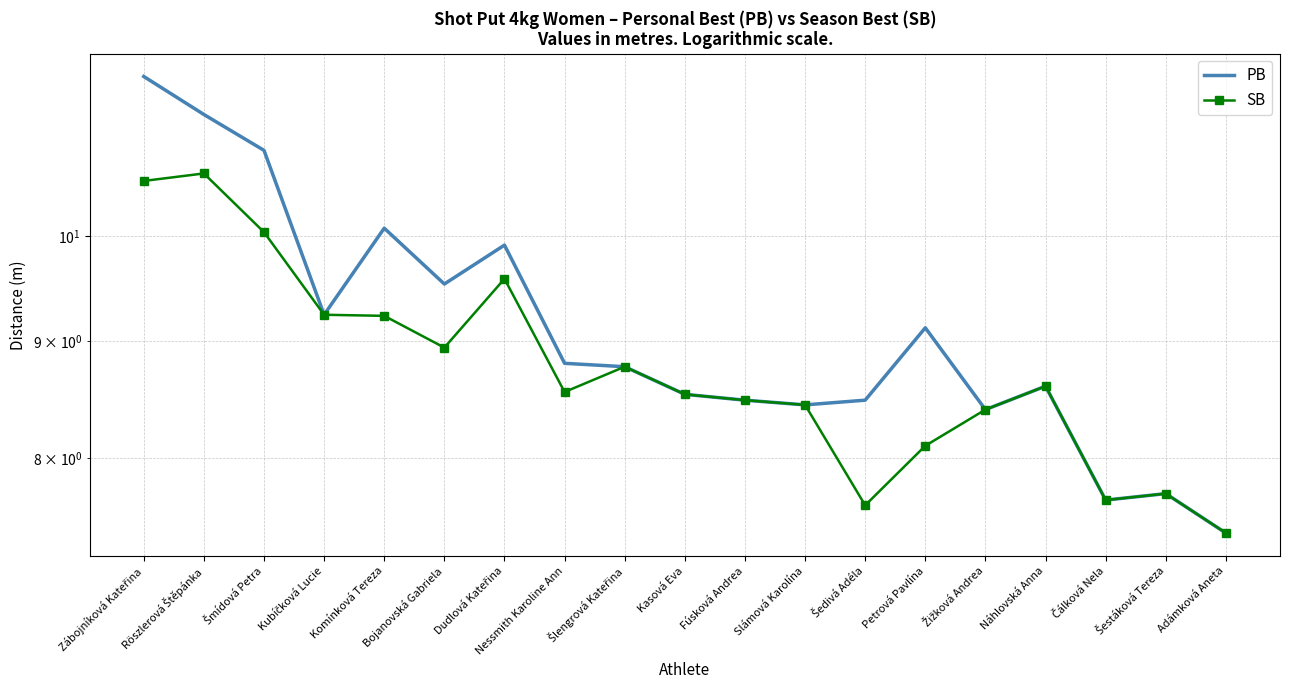

What is the difference between the second highest and second lowest values in the PB series?

3.6